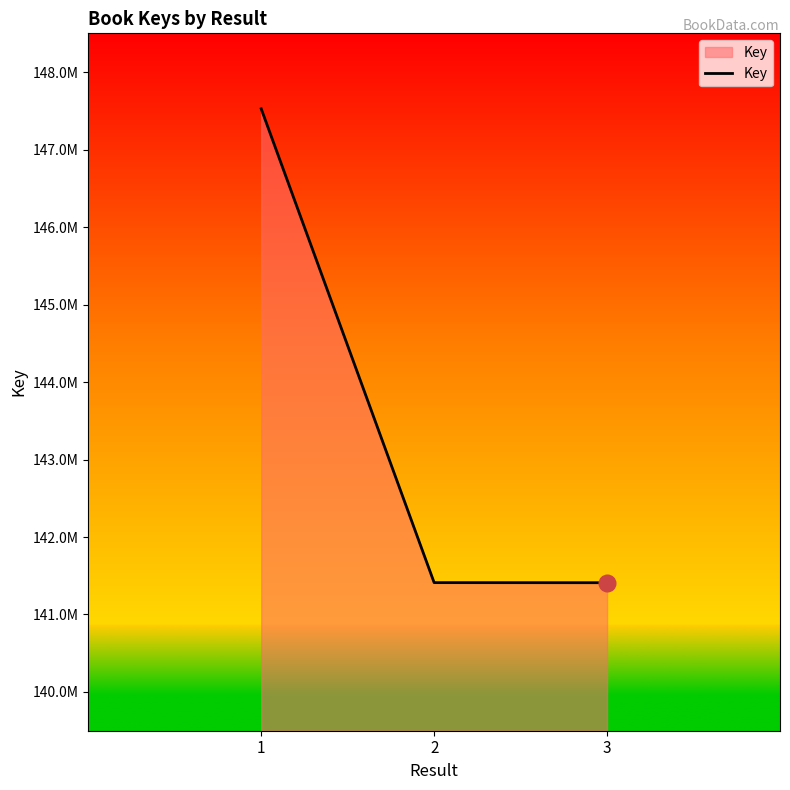

Does the chart display data point markers on the line(s)?

No